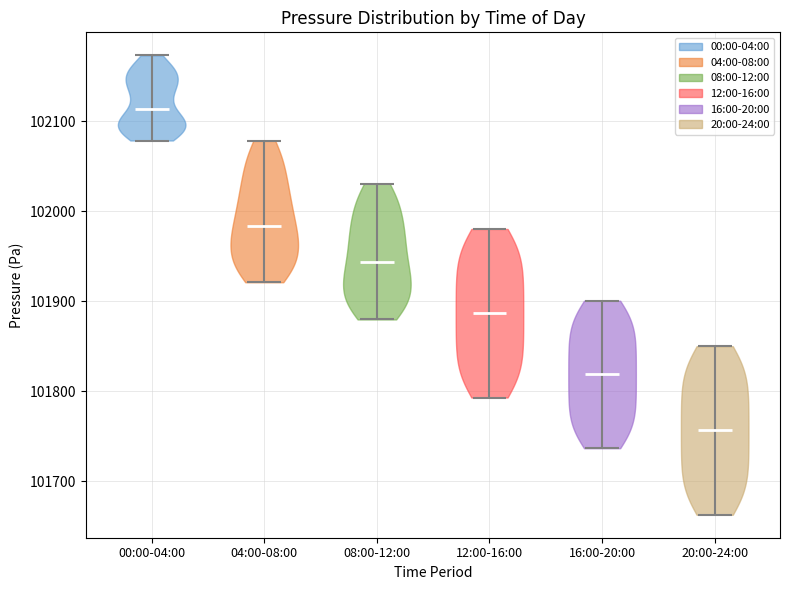

Which violin has the highest median line?

00:00-04:00